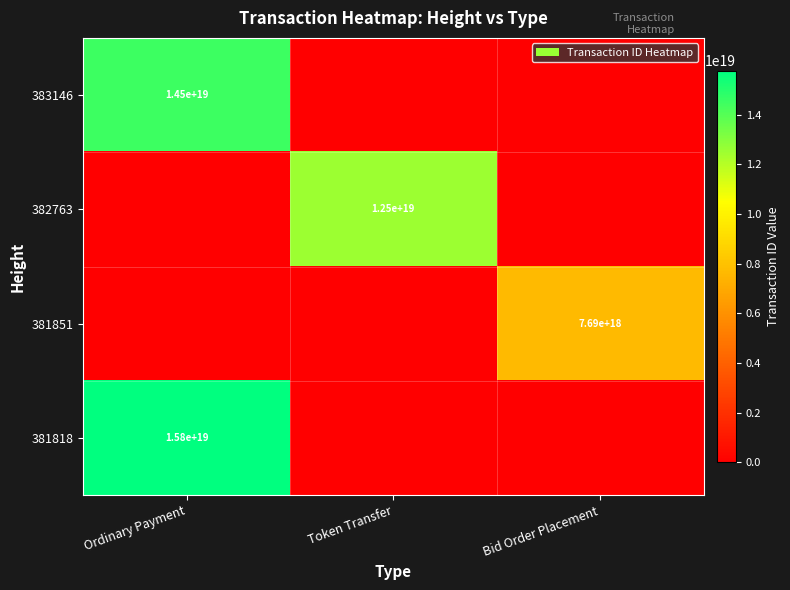

Is it true that 381818 equals 20693795811627749376 at Ordinary Payment?

False